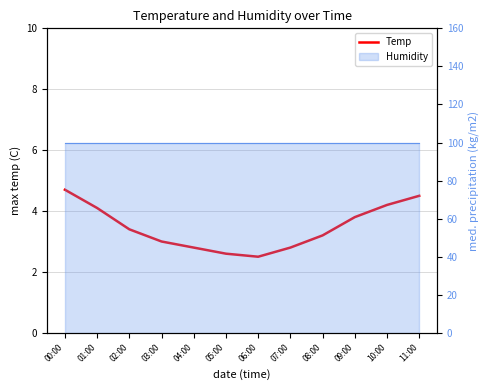

What is the difference between the second highest and minimum values?

2.0